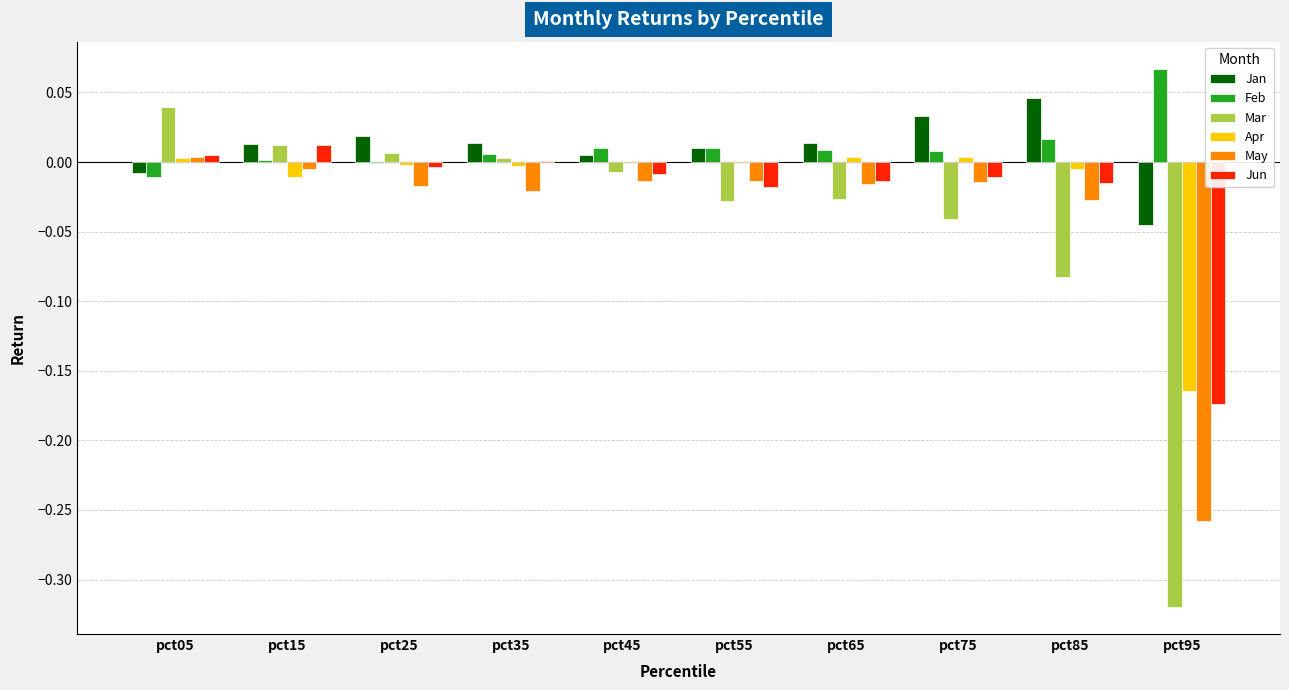

Between pct05 and pct75, which series saw the biggest shift?

Mar